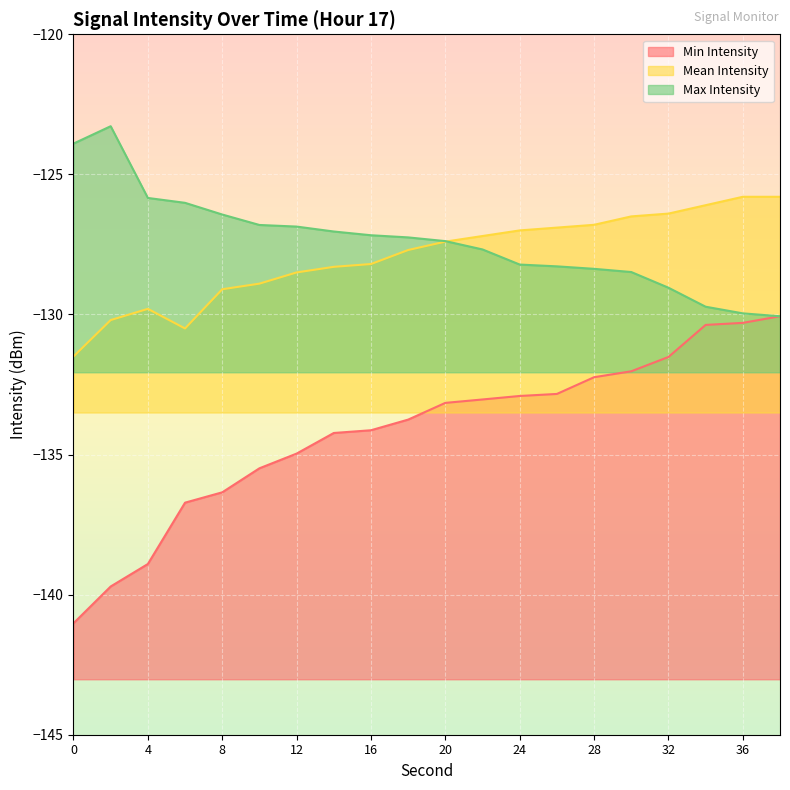

Where is Min Intensity nearest to the value -135?

12